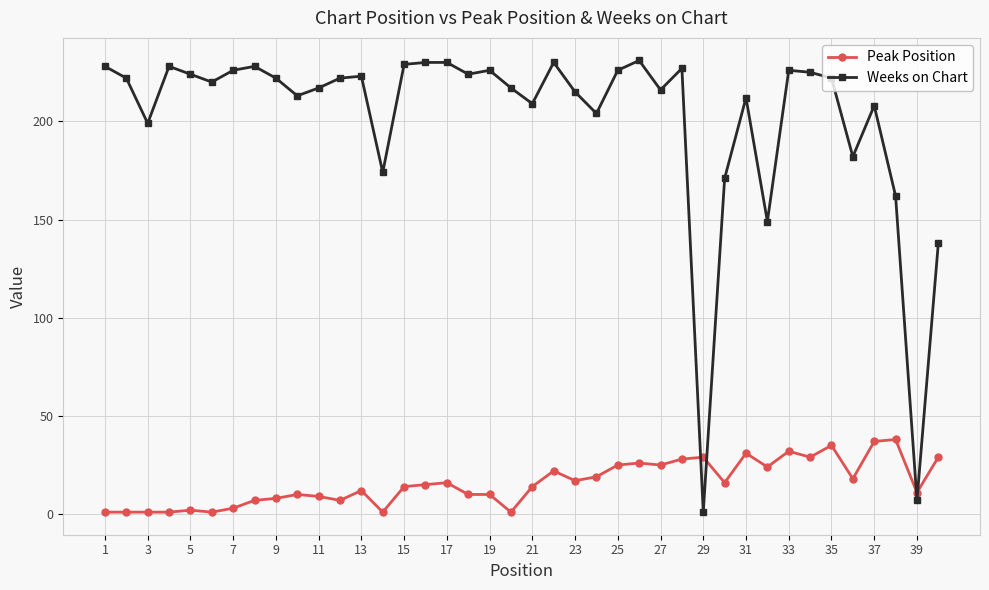

Rank the series by their average value, from lowest to highest.

Peak Position, Weeks on Chart